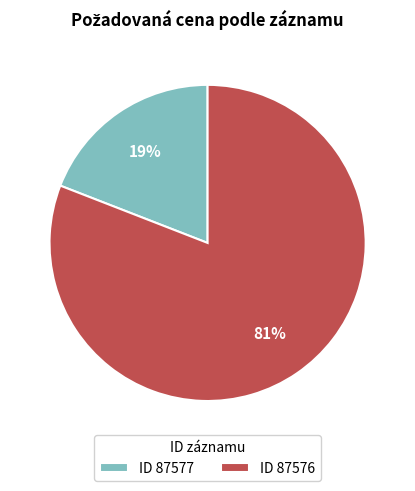

Which has a higher value, ID 87577 or ID 87576?

ID 87576